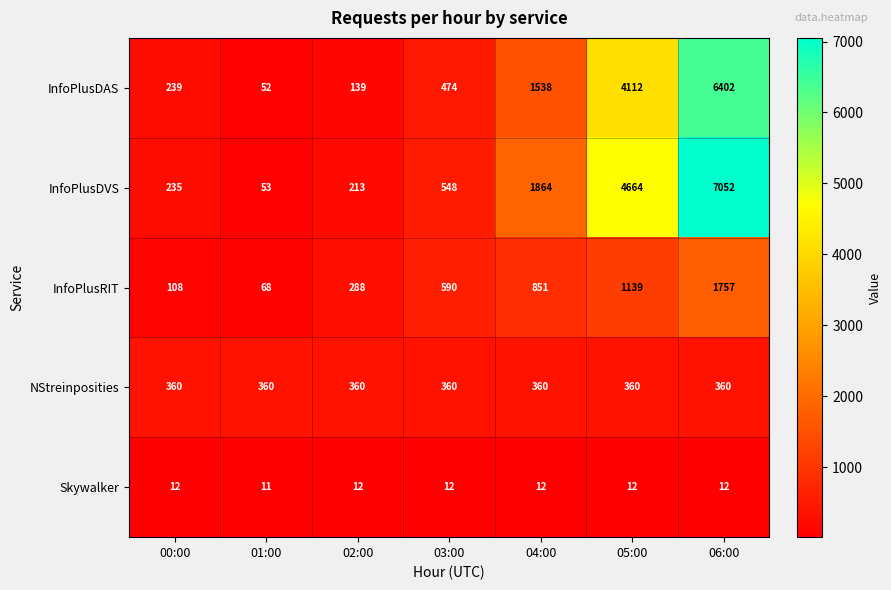

Which category has the lowest value across all series?

01:00